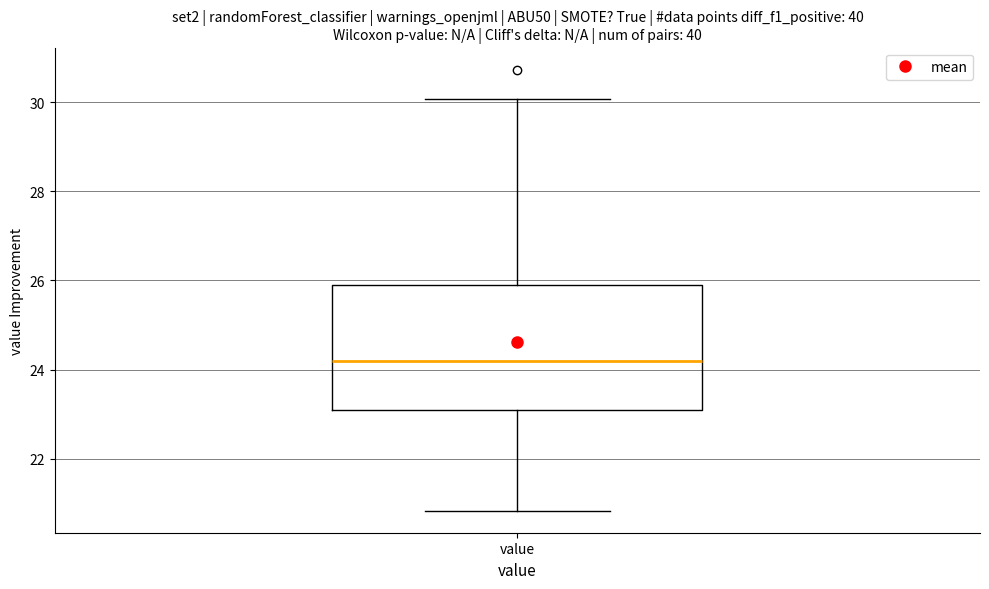

Where is the upper edge of the box for value on the y-axis? The values are not printed on the chart, so give them approximately, as read against the axis.

25.8